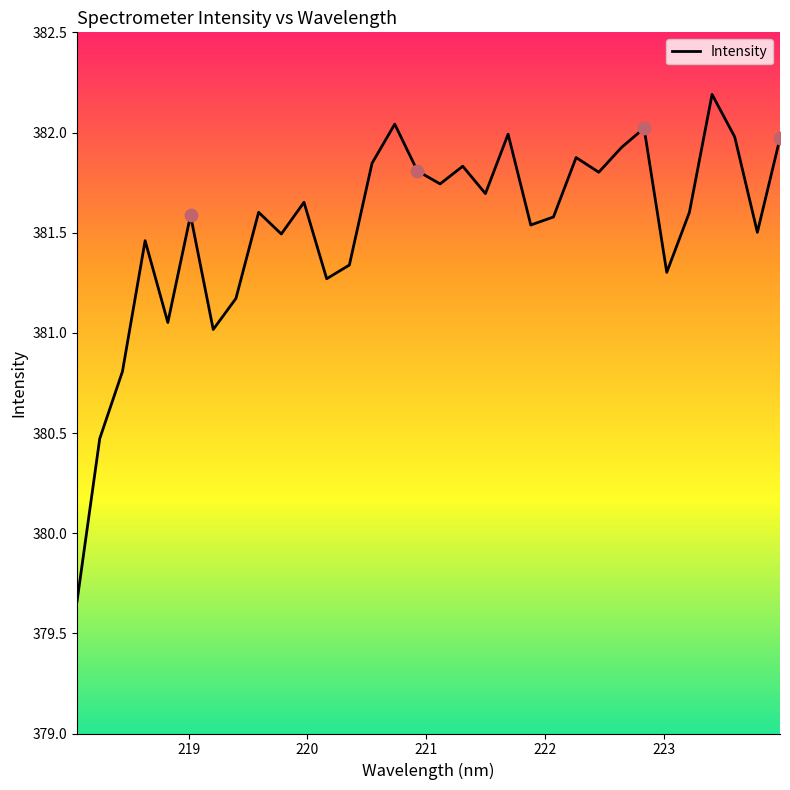

What is the greatest value displayed?

382.2